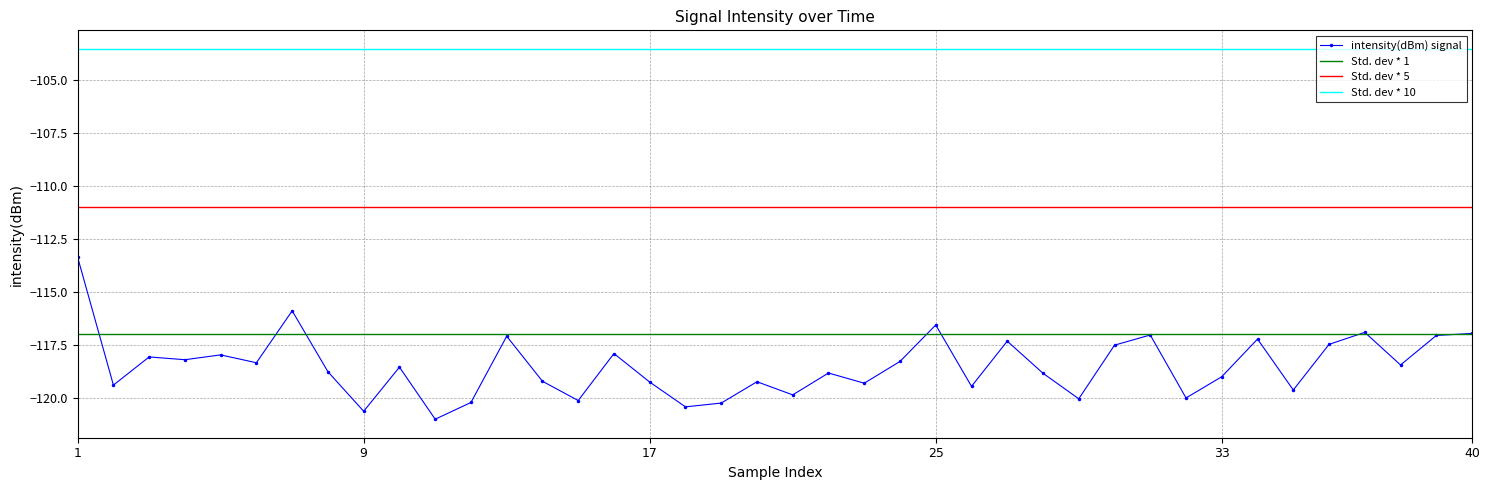

At which label does the data first exceed -118?

1